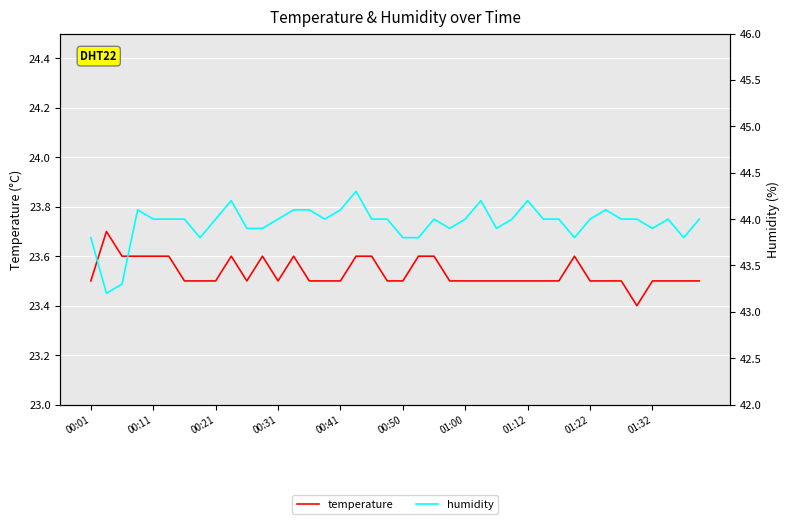

The value of humidity at 10 is 76.3. True or false?

False